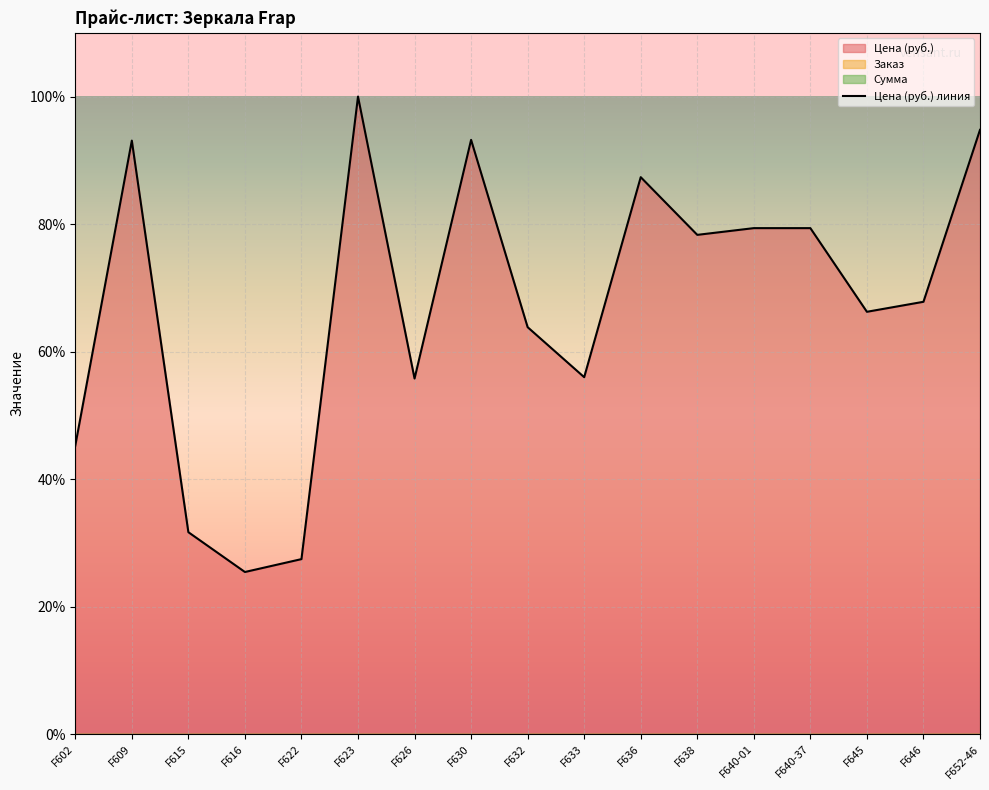

True or false: the data shows 63.8 at F632.

True